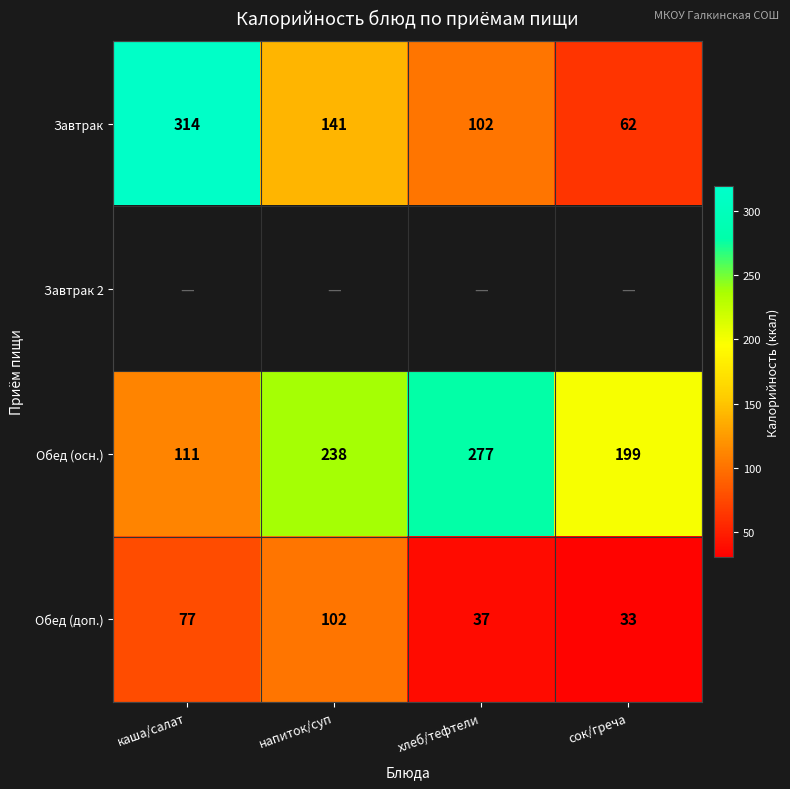

Where is Обед (доп.) nearest to the value 67?

каша/салат